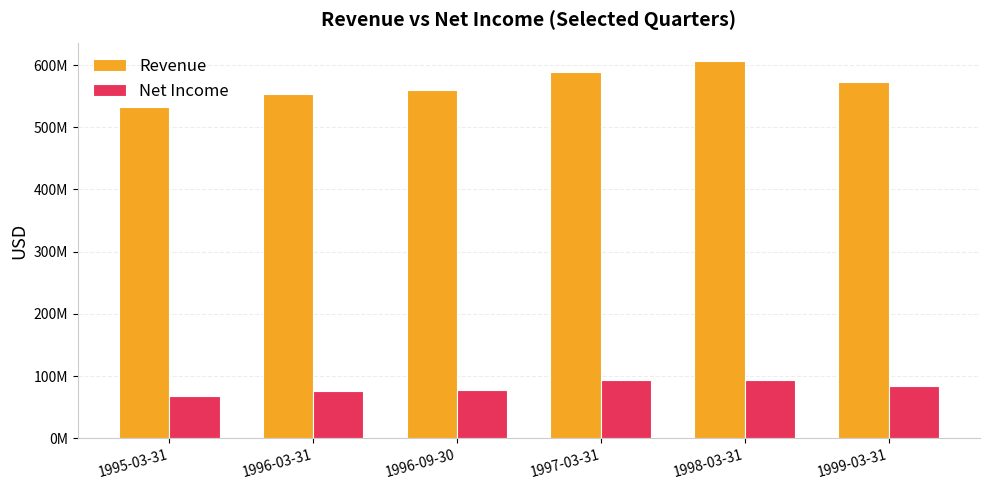

What is the sum of all Revenue values?

3412986000